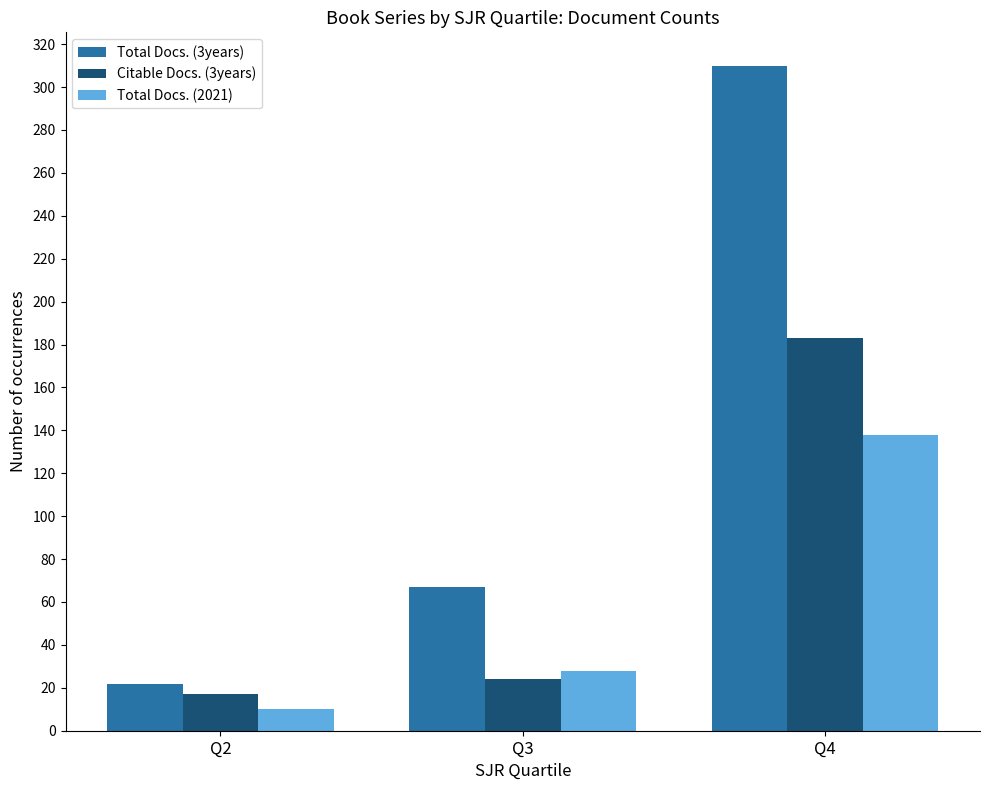

How many bars are there in each group?

3